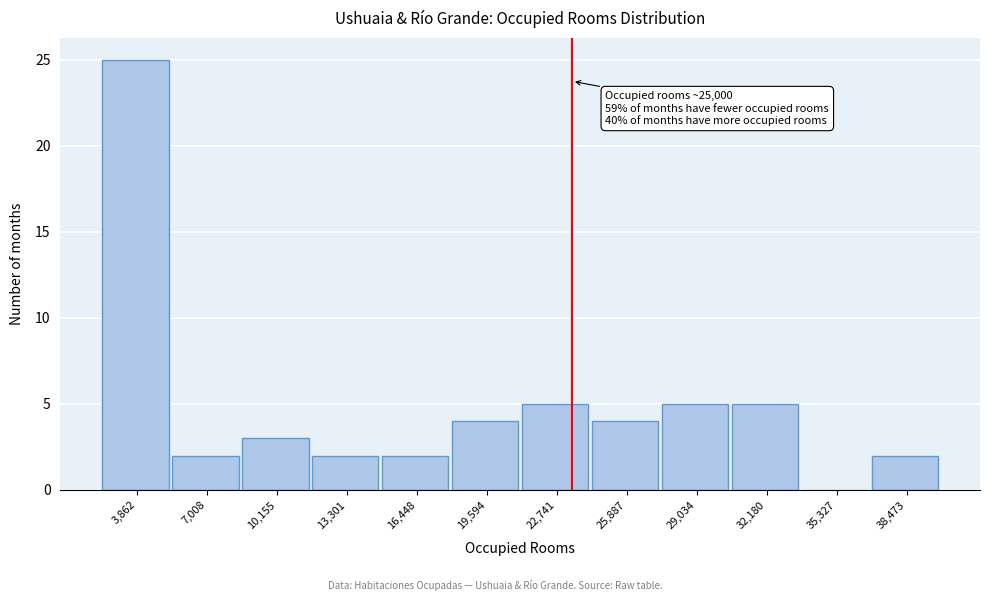

Reading left to right, extract all data points from this chart.

3,862=25	7,008=2	10,155=3	13,301=2	16,448=2	19,594=4	22,741=5	25,887=4	29,034=5	32,180=5	35,327=0	38,473=2